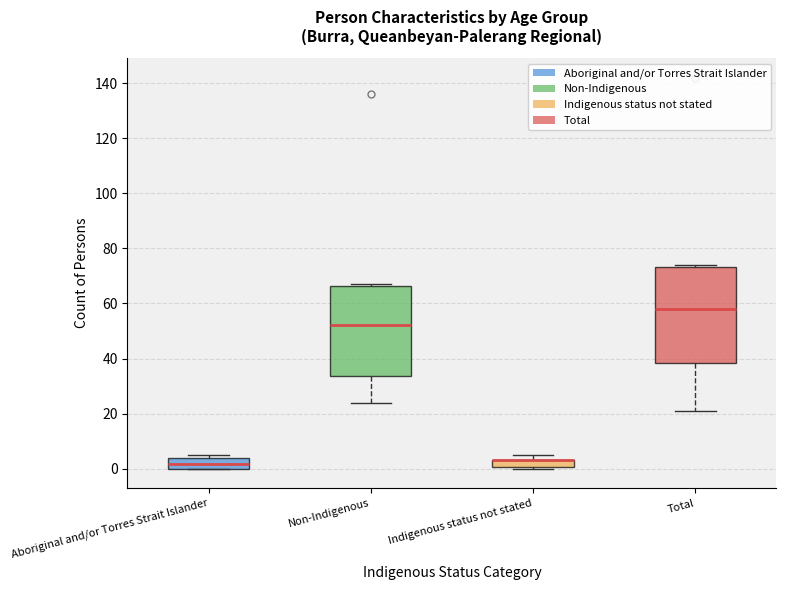

Which box is the tallest, from its lower edge to its upper edge?

Total